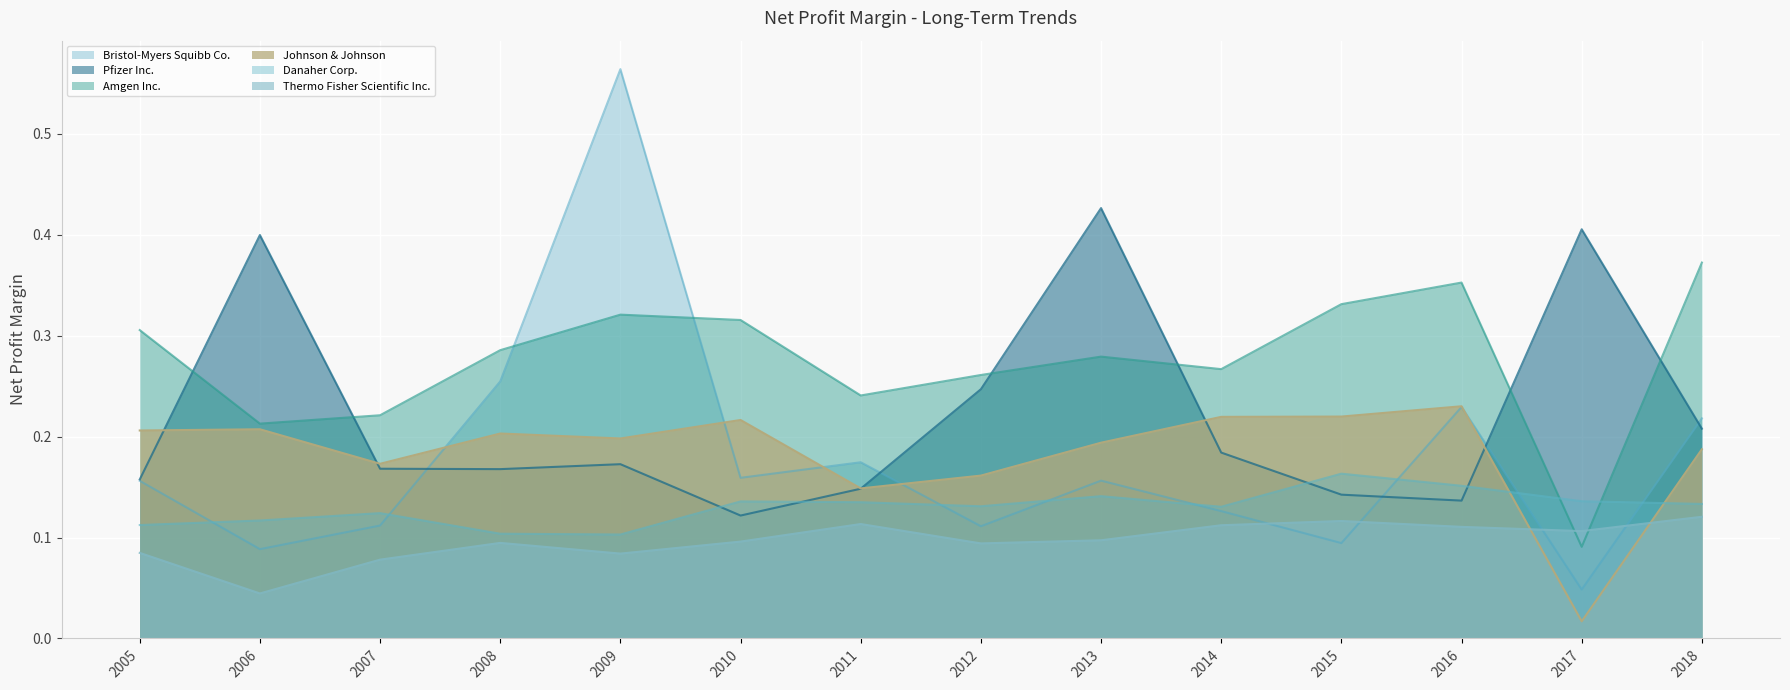

Which series changed the most between 2011 and 2018?

Amgen Inc.